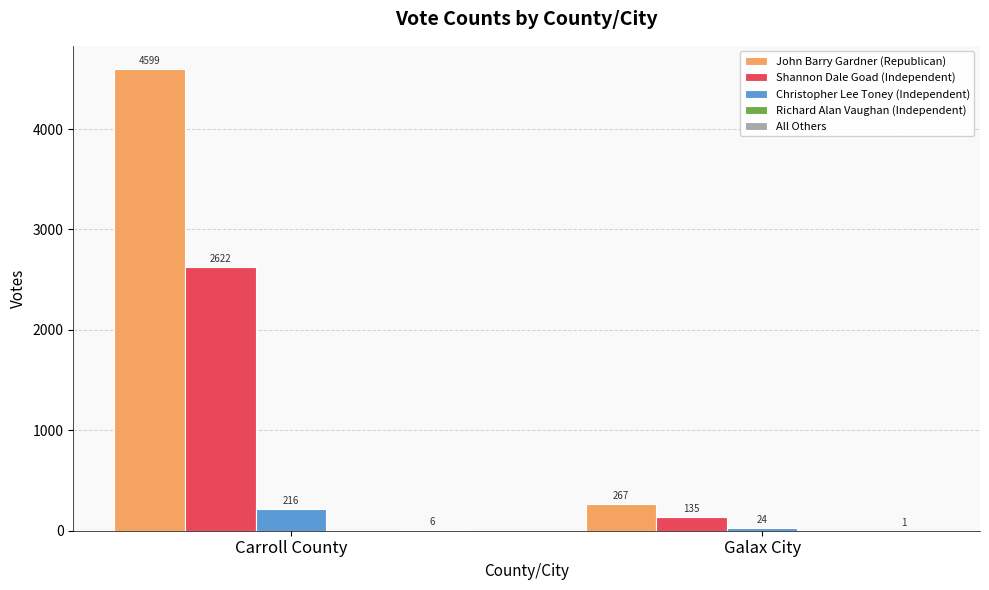

Between Carroll County and Galax City, which series saw the biggest shift?

John Barry Gardner (Republican)